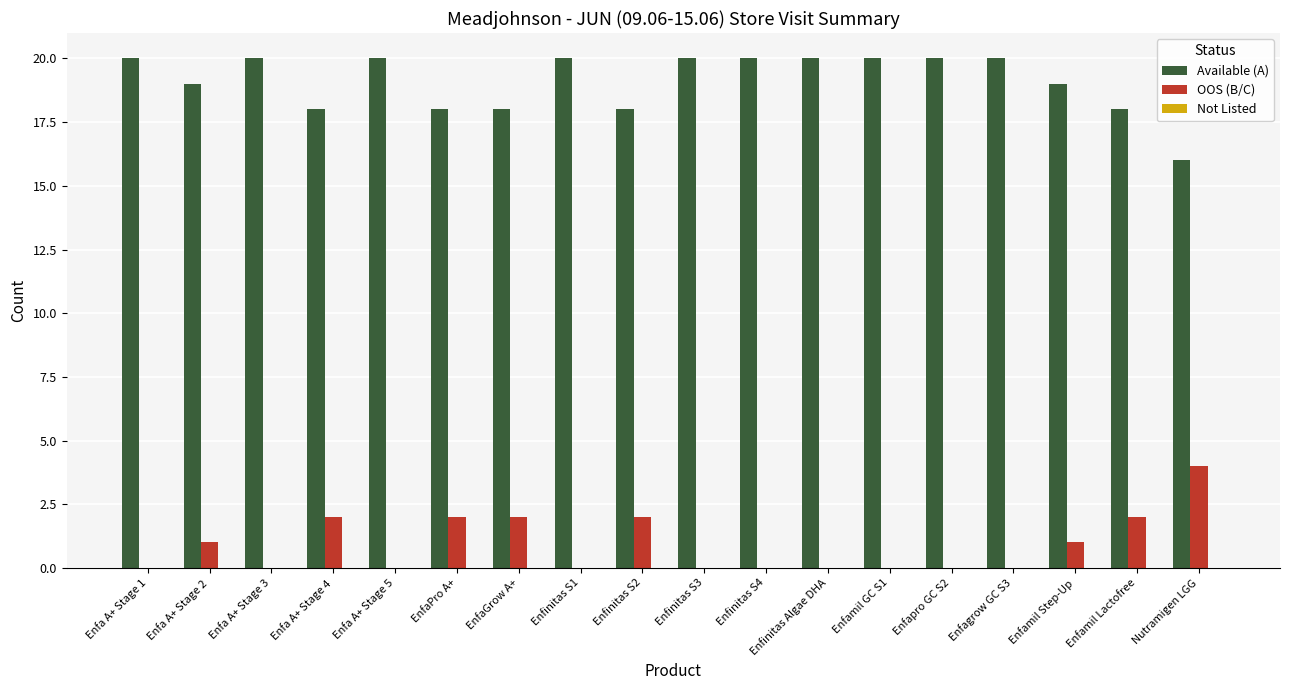

What is the highest value of the OOS (B/C) series?

4